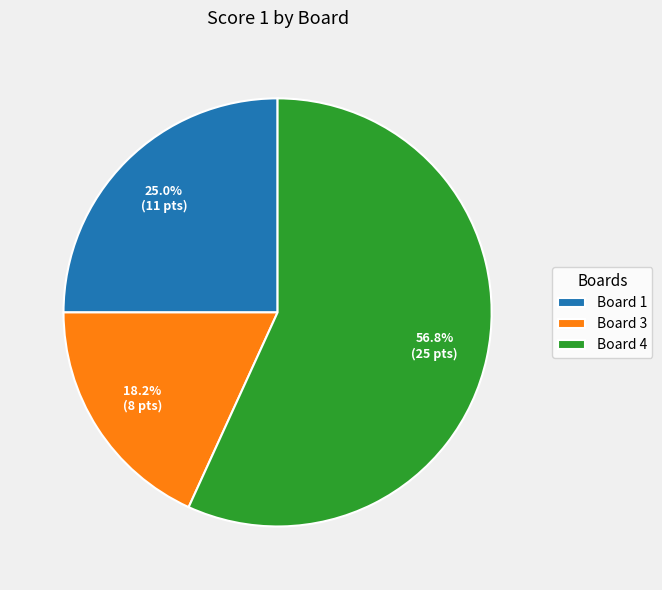

What is the largest slice in the pie chart?

Board 4